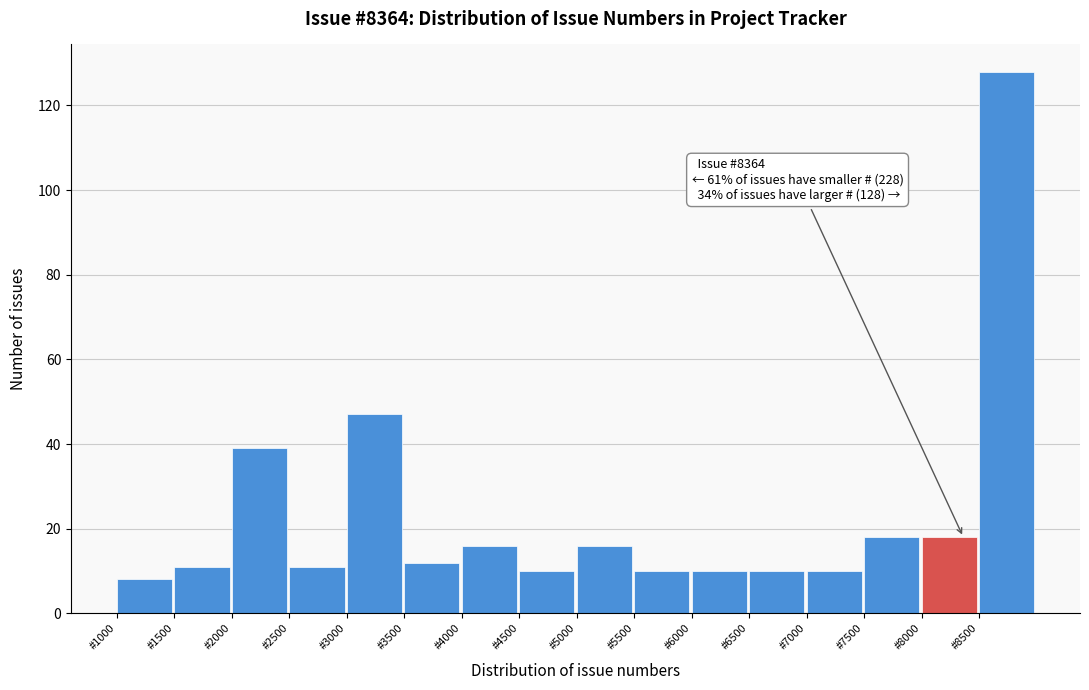

Over which range of the x-axis is the bar tallest?

8500 to 9000